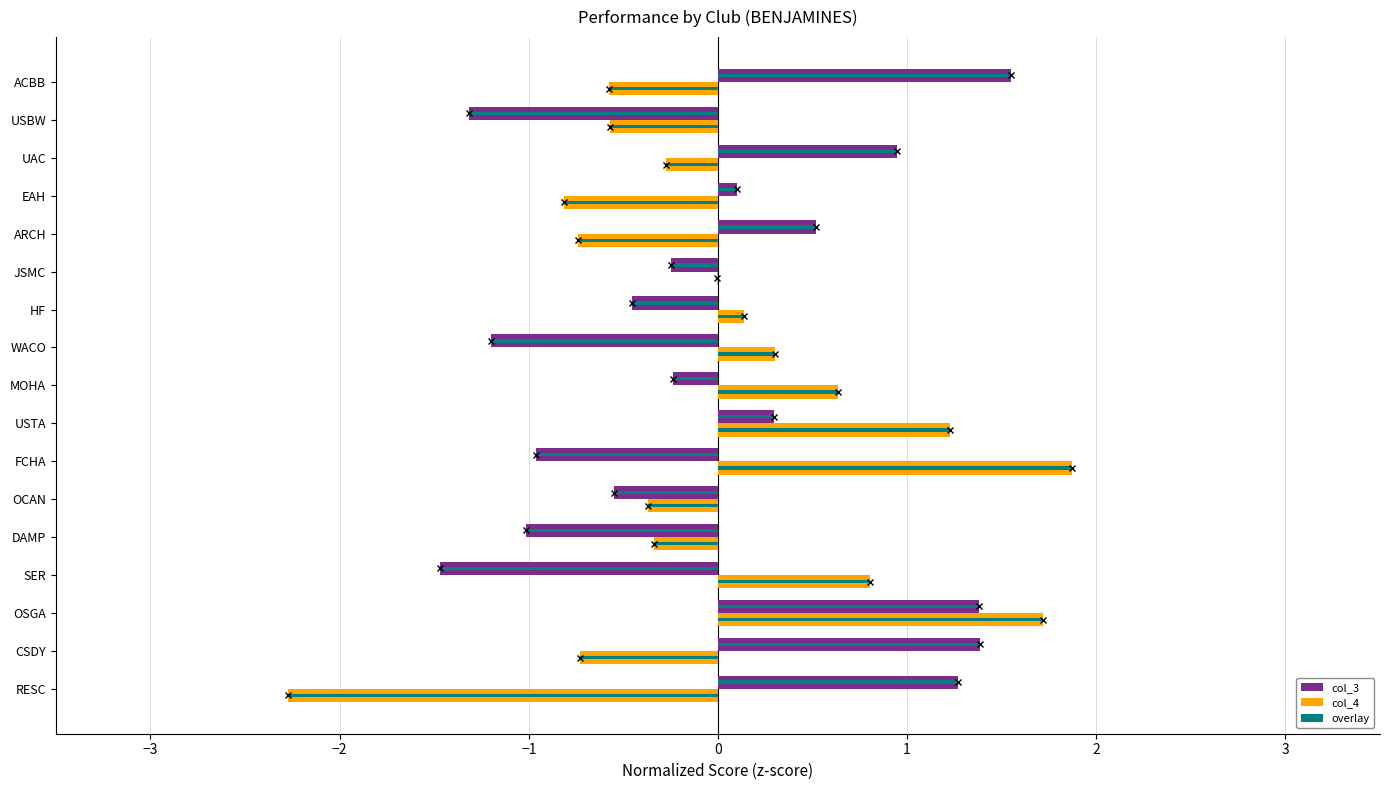

Reading right to left, list all the values displayed in this chart.

col_3 (z-scored): 1.6	-1.3	0.9	0.1	0.5	-0.2	-0.5	-1.2	-0.2	0.3	-1.0	-0.5	-1.0	-1.5	1.4	1.4	1.3
col_4 (z-scored): -0.6	-0.6	-0.3	-0.8	-0.7	-0.0	0.1	0.3	0.6	1.2	1.9	-0.4	-0.3	0.8	1.7	-0.7	-2.3
col_3 overlay: 1.6	-1.3	0.9	0.1	0.5	-0.2	-0.5	-1.2	-0.2	0.3	-1.0	-0.5	-1.0	-1.5	1.4	1.4	1.3
col_4 overlay: -0.6	-0.6	-0.3	-0.8	-0.7	-0.0	0.1	0.3	0.6	1.2	1.9	-0.4	-0.3	0.8	1.7	-0.7	-2.3